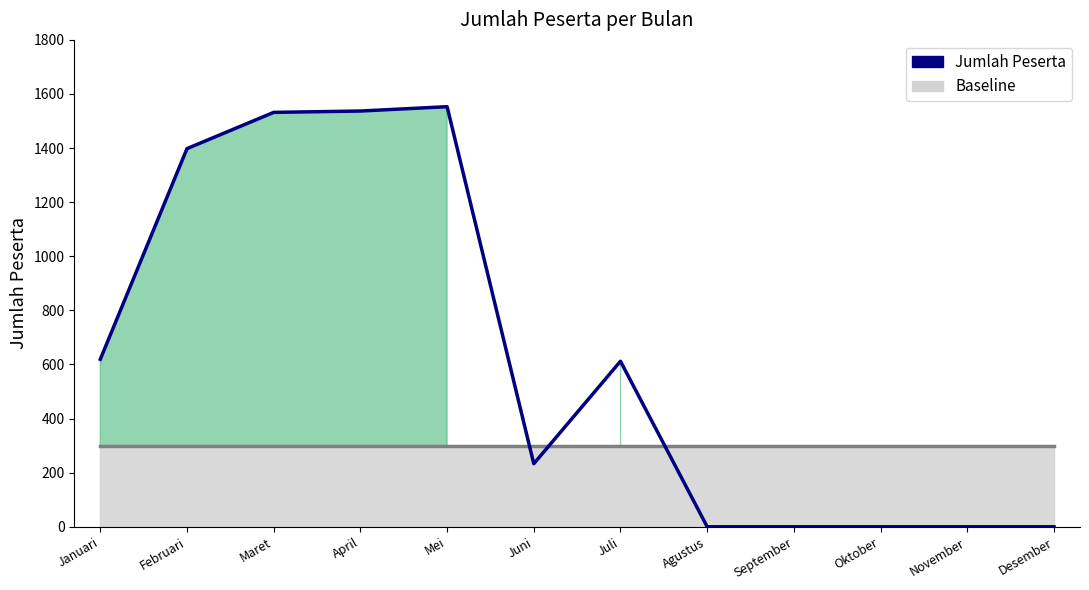

Reading left to right, list all the values displayed in this chart.

Baseline: 300	300	300	300	300	300	300	300	300	300	300	300
Jumlah Peserta: 619	1398	1532	1537	1553	233	612	0	0	0	0	0